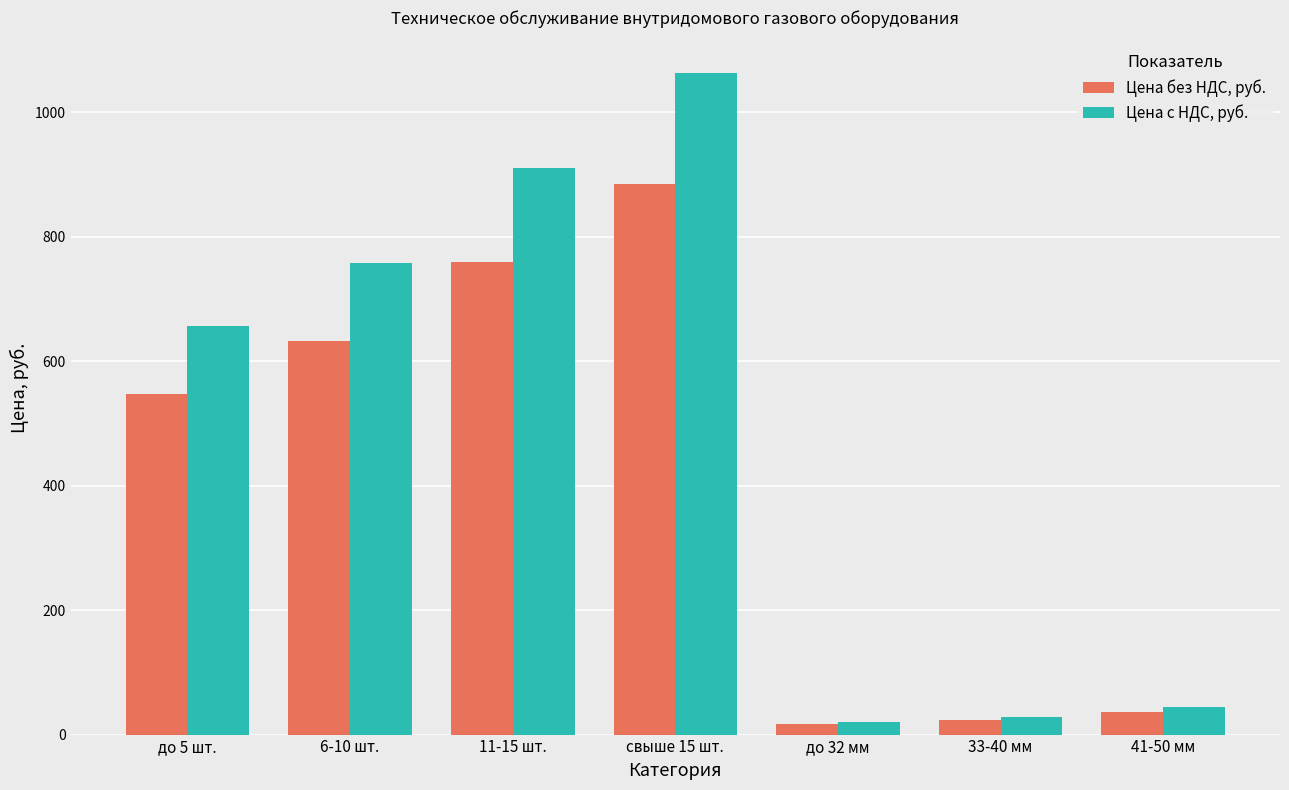

The value of Цена без НДС, руб. at свыше 15 шт. is 1414.7. True or false?

False